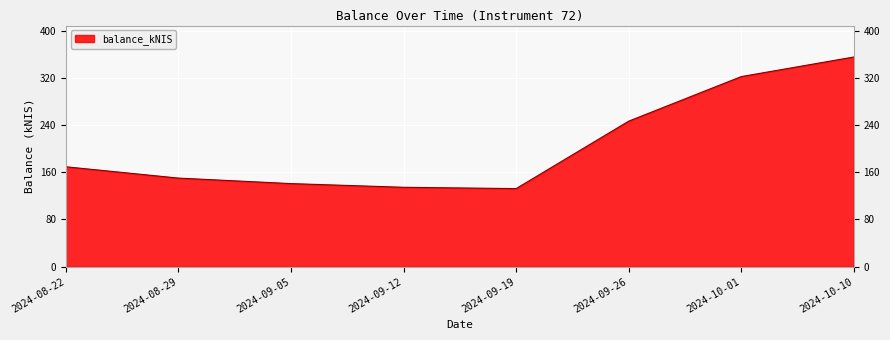

Reading left to right, list all the values displayed in this chart.

169.3	150.1	140.8	134.6	132.3	246.6	322.1	355.3